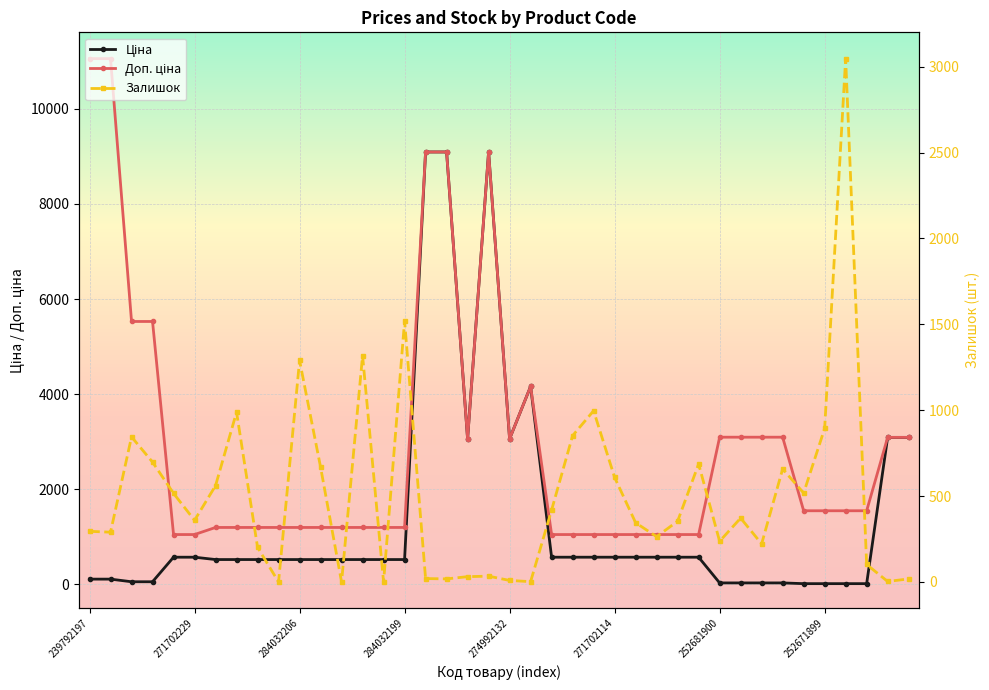

Reading right to left, transcribe all the data shown in this chart.

Ціна: 3091.3	3091.3	15.5	15.5	15.5	15.5	30.9	30.9	30.9	30.9	571.6	571.6	571.6	571.6	571.6	571.6	571.6	571.6	4161.8	3059.7	9092.0	3059.7	9092.0	9092.0	522.2	522.2	522.2	522.2	522.2	522.2	522.2	522.2	522.2	522.2	571.6	571.6	55.3	55.3	110.5	110.5
Доп. ціна: 3091.0	3091.0	1548.0	1548.0	1548.0	1548.0	3095.0	3095.0	3095.0	3095.0	1048.0	1048.0	1048.0	1048.0	1048.0	1048.0	1048.0	1048.0	4162.0	3060.0	9092.0	3060.0	9092.0	9092.0	1197.0	1197.0	1197.0	1197.0	1197.0	1197.0	1197.0	1197.0	1197.0	1197.0	1048.0	1048.0	5528.0	5528.0	11055.0	11055.0
Залишок: 18.0	3.0	102.0	3048.0	894.0	518.0	658.0	222.0	372.0	237.0	687.0	354.0	264.0	345.0	609.0	997.0	852.0	419.0	2.0	9.0	34.0	31.0	18.0	20.0	1520.0	0.0	1318.0	0.0	669.0	1290.0	0.0	202.0	989.0	561.0	359.0	516.0	698.0	845.0	290.0	295.0